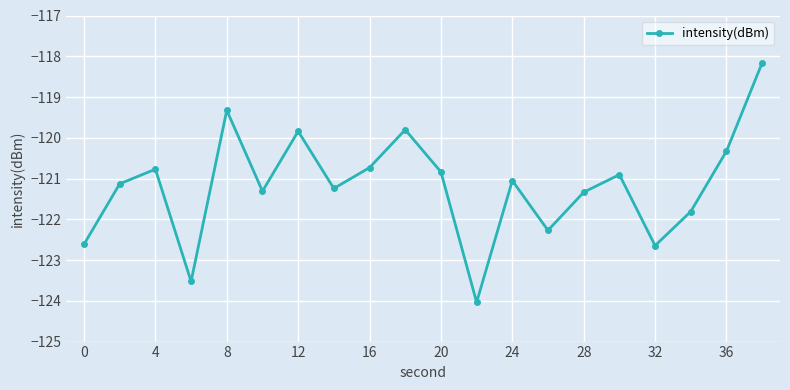

What is the maximum value shown in the chart?

-118.2